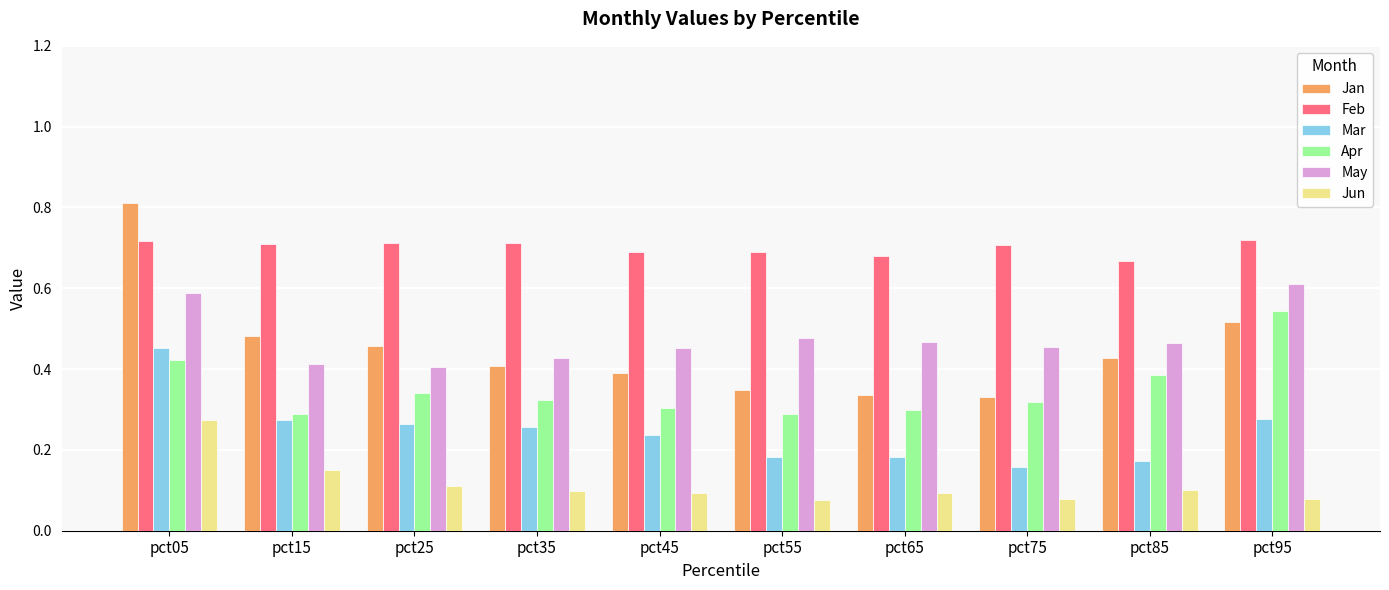

What value does the May series have at pct05?

0.6